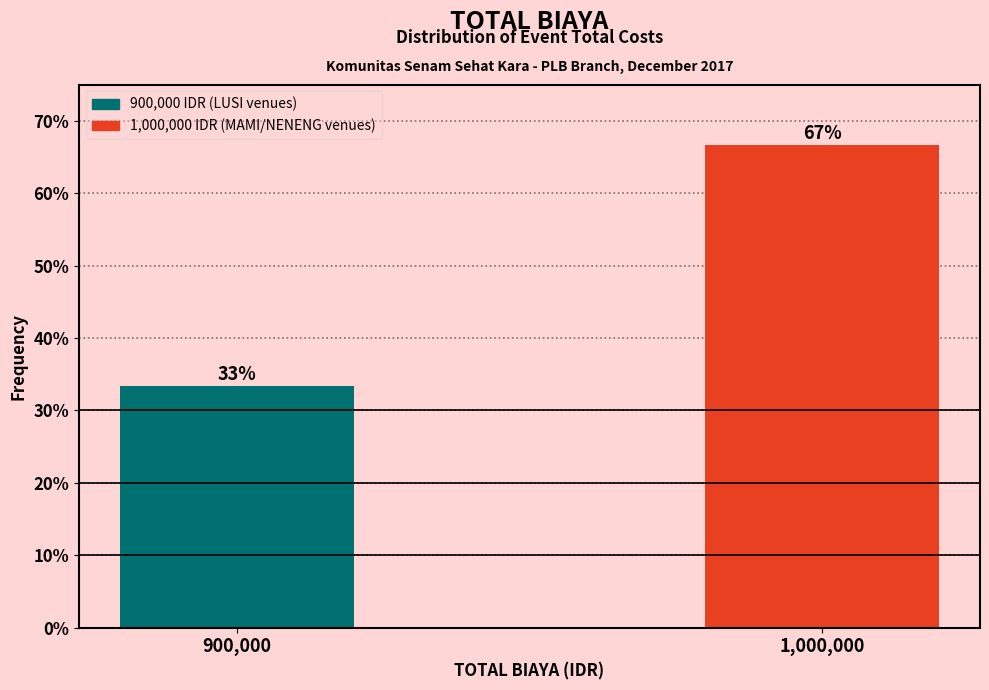

Rank the categories by value from lowest to highest.

900,000, 1,000,000